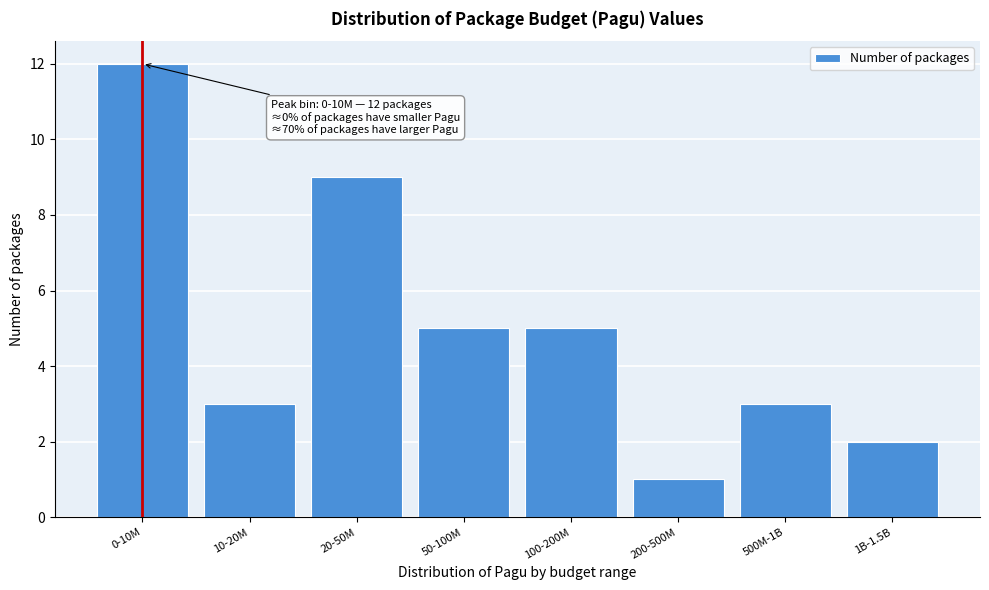

Reading right to left, list all the values displayed in this chart.

2	3	1	5	5	9	3	12